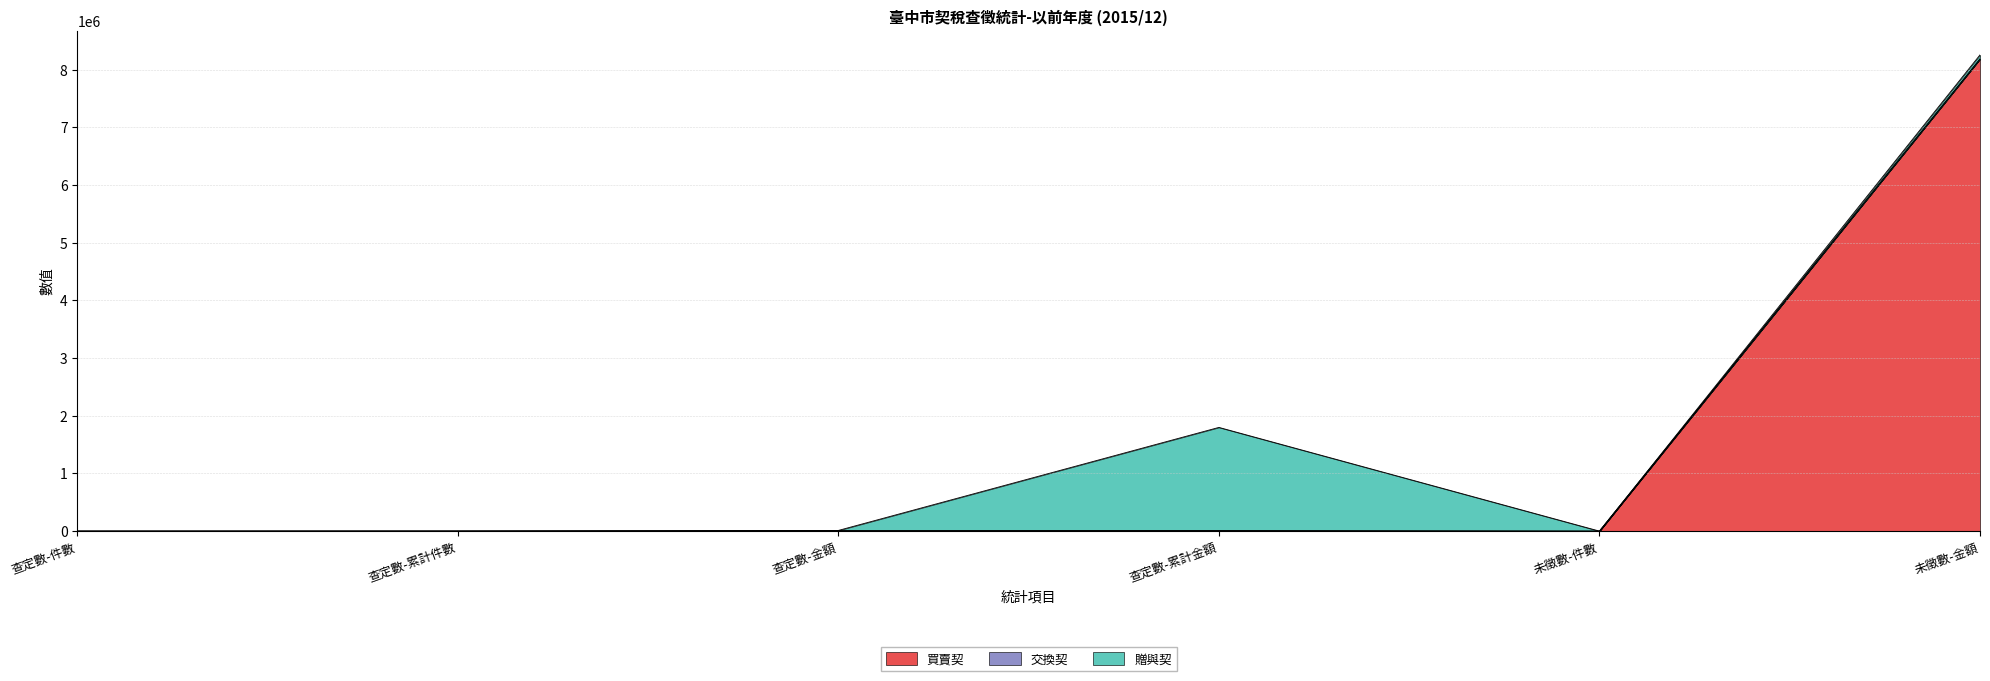

Reading left to right, what are all the values shown in this chart?

買賣契: 查定數-件數=387	查定數-累計件數=1207	查定數-金額=7095	查定數-累計金額=7095	未徵數-件數=111	未徵數-金額=8185364
交換契: 查定數-件數=0	查定數-累計件數=2	查定數-金額=0	查定數-累計金額=2100	未徵數-件數=0	未徵數-金額=0
贈與契: 查定數-件數=91	查定數-累計件數=91	查定數-金額=4794	查定數-累計金額=1788748	未徵數-件數=5	未徵數-金額=70692